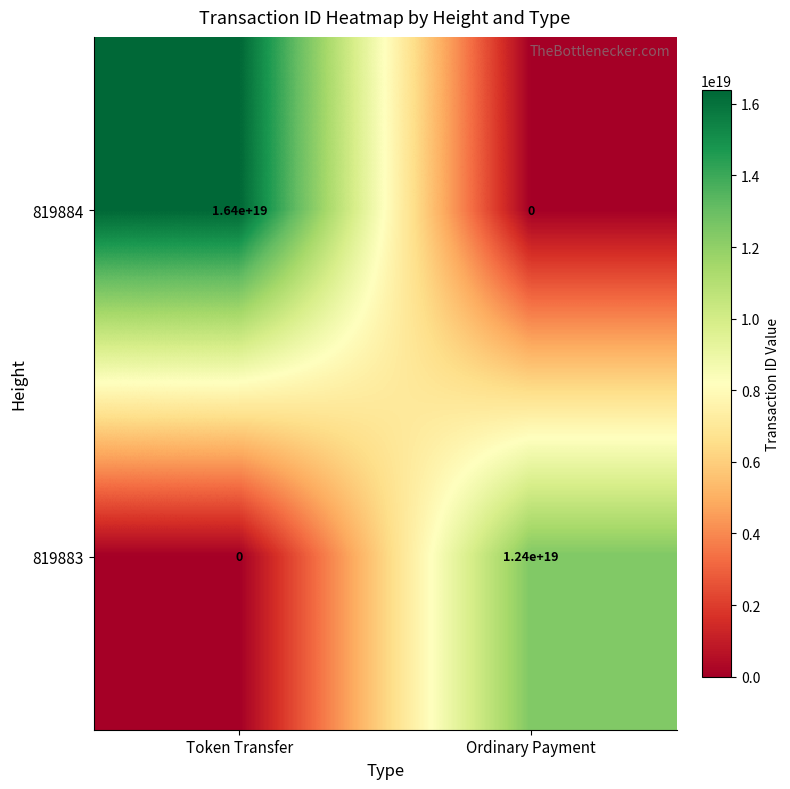

Which series has the largest total across all categories?

819884